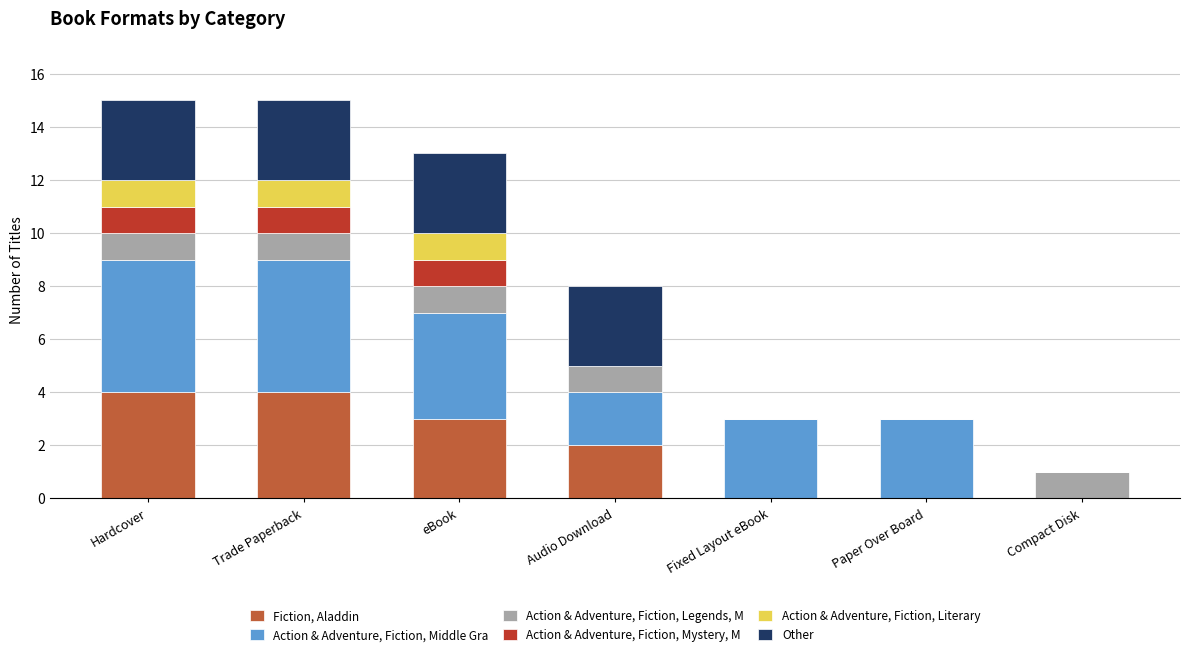

What are all the series names shown in the legend?

Fiction, Aladdin, Action & Adventure, Fiction, Middle Gra, Action & Adventure, Fiction, Legends, M, Action & Adventure, Fiction, Mystery, M, Action & Adventure, Fiction, Literary, Other